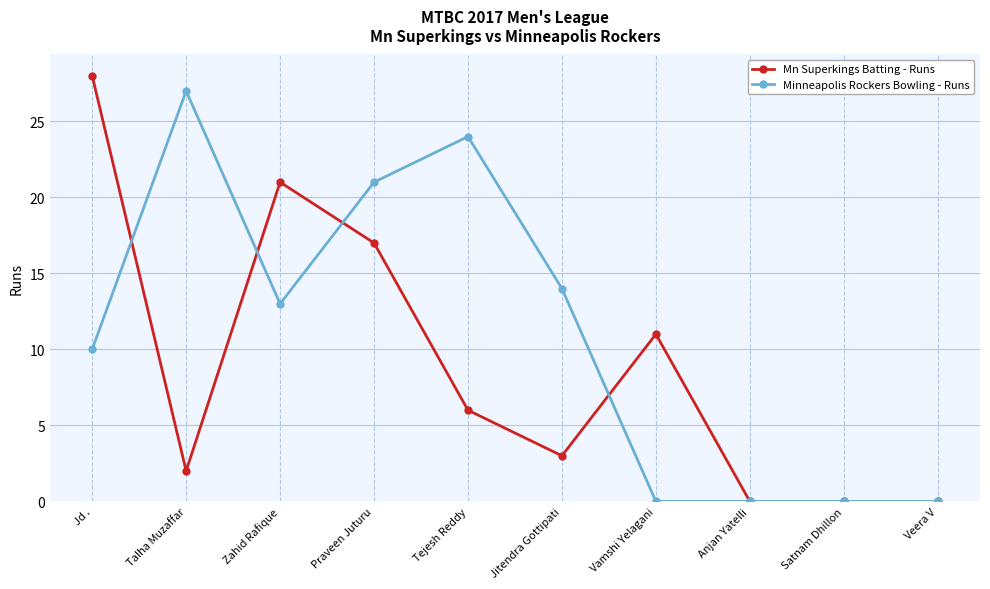

Is this an area chart (filled region under the line)?

No